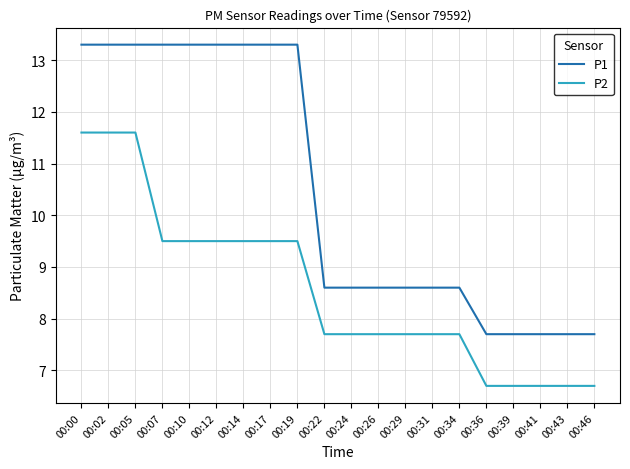

What is the total value across all series at 00:10?

22.8